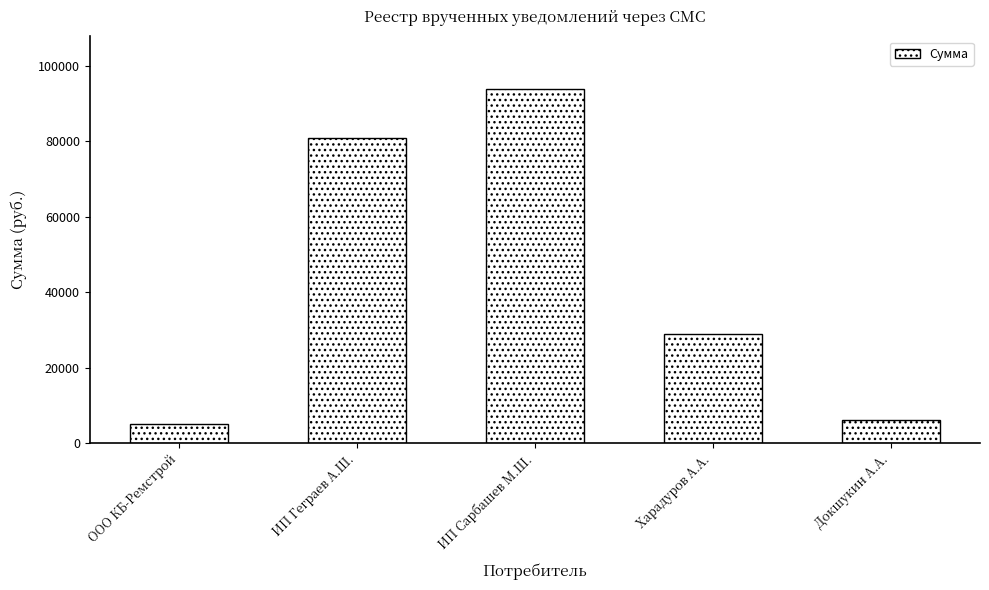

What is the label of the 2nd bar from the left?

ИП Геграев А.Ш.